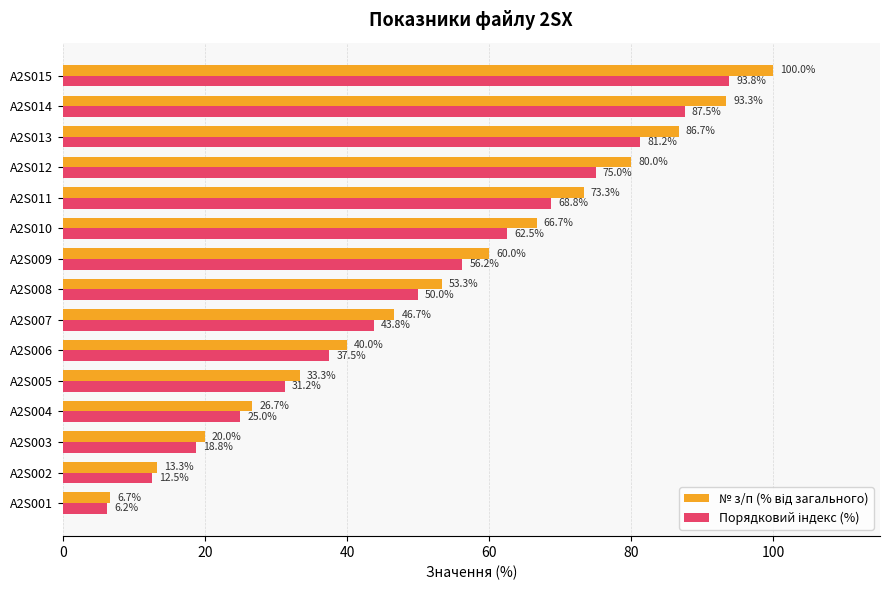

At which category does the chart reach its peak across all series?

A2S015